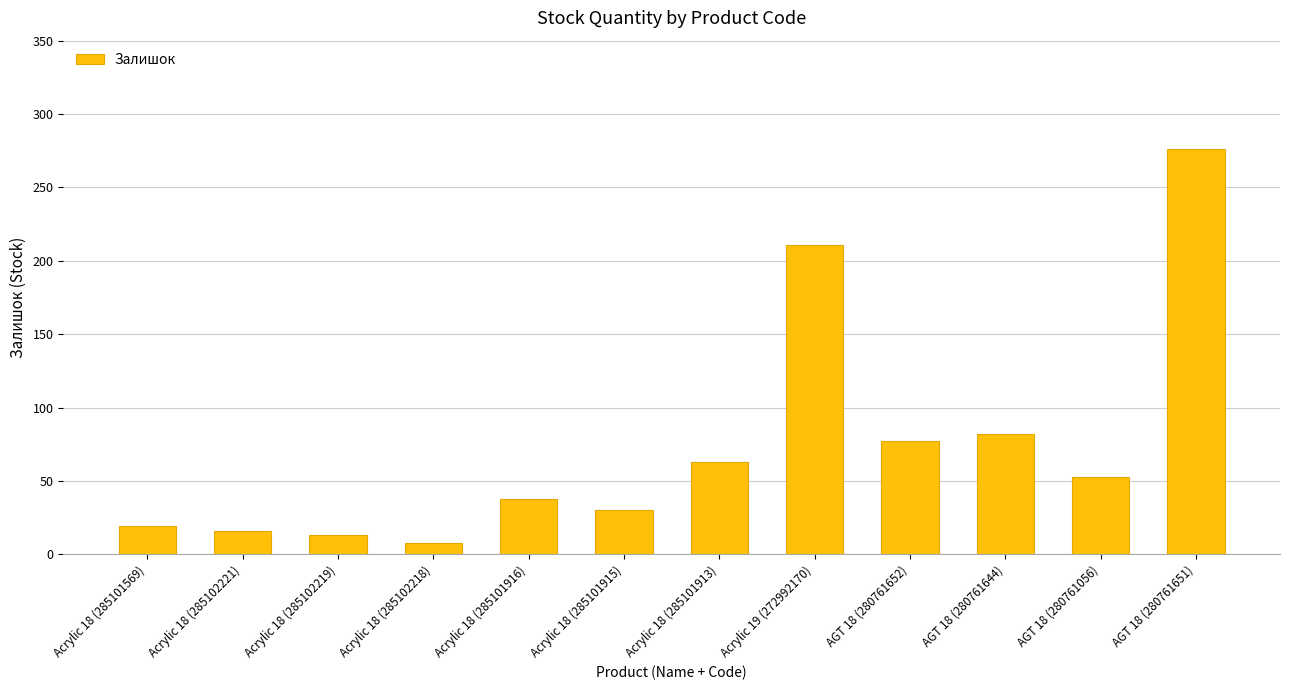

What is the label of the 8th bar from the left?

Acrylic 19 (272992170)